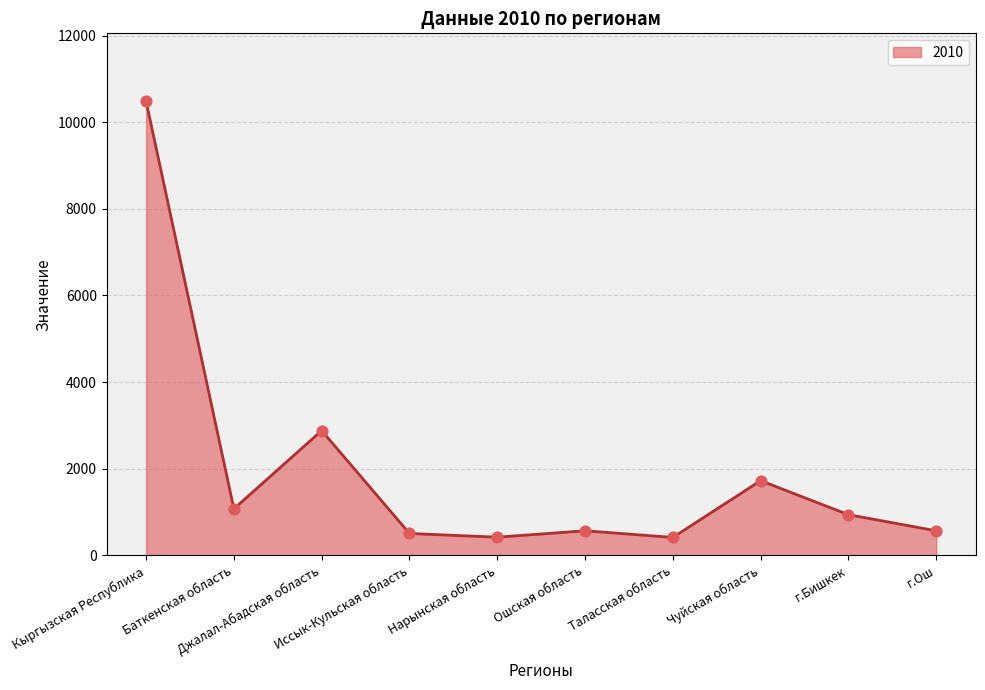

What is the change in value from Кыргызская Республика to Джалал-Абадская область?

-7600